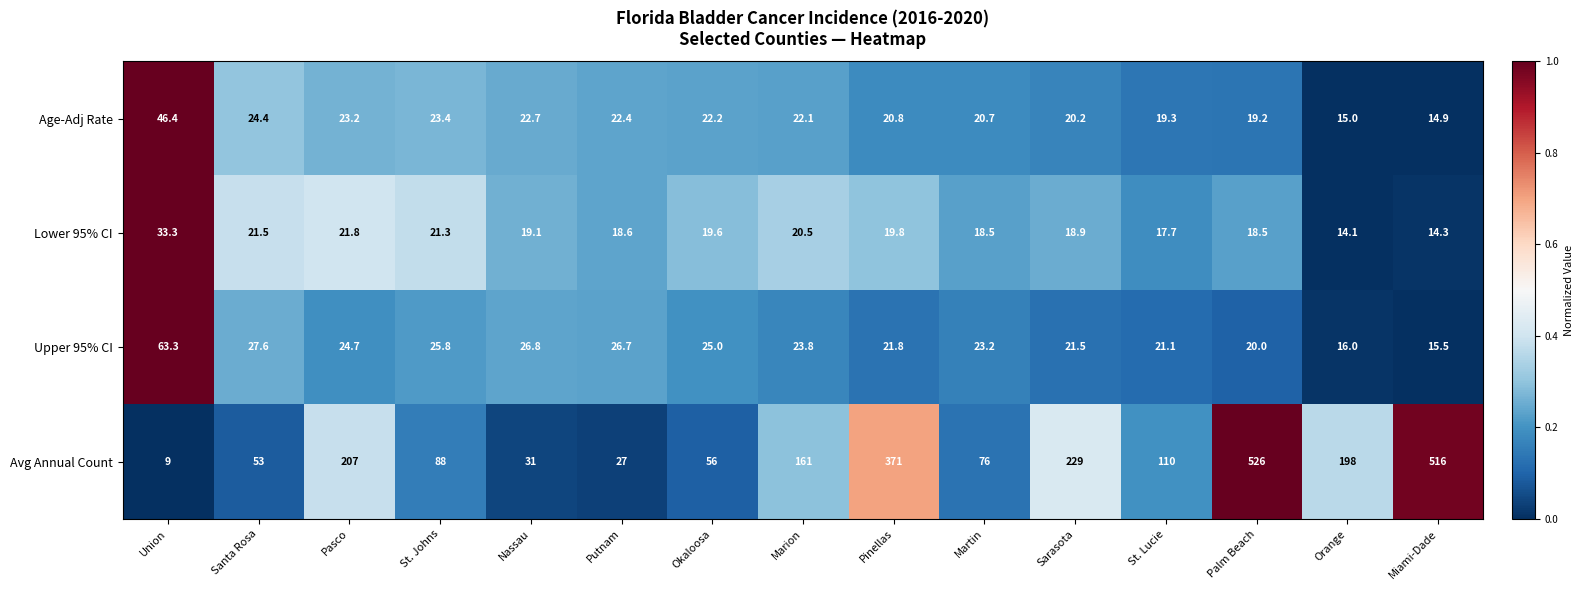

Rank the series at Pasco from highest to lowest value.

Avg Annual Count, Upper 95% CI, Age-Adj Rate, Lower 95% CI